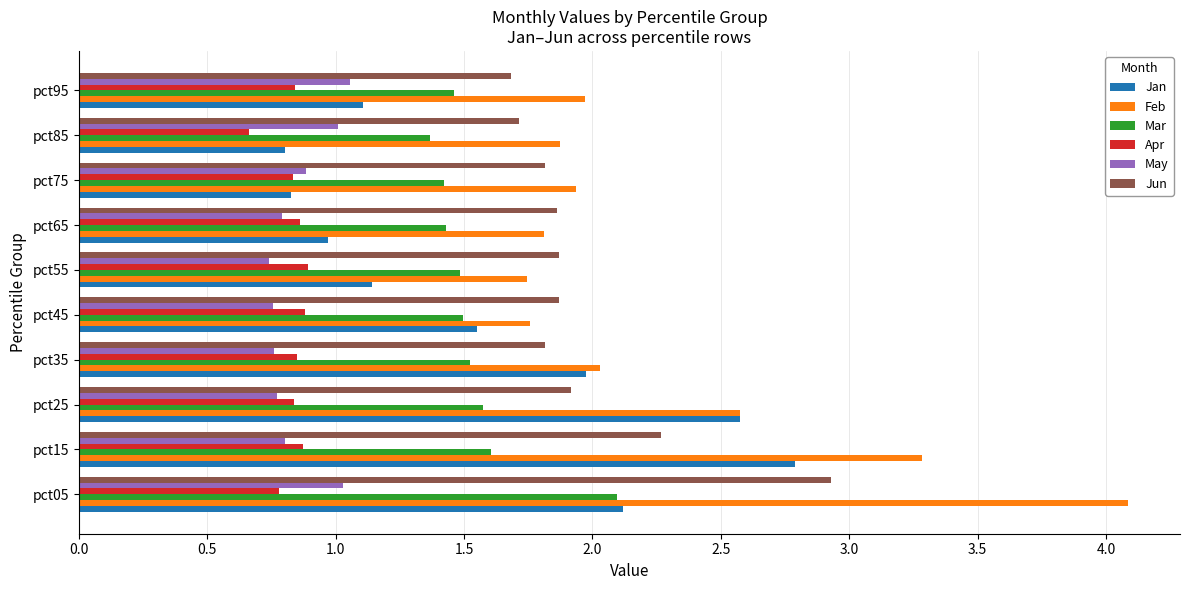

What are all the series names shown in the legend?

Jan, Feb, Mar, Apr, May, Jun